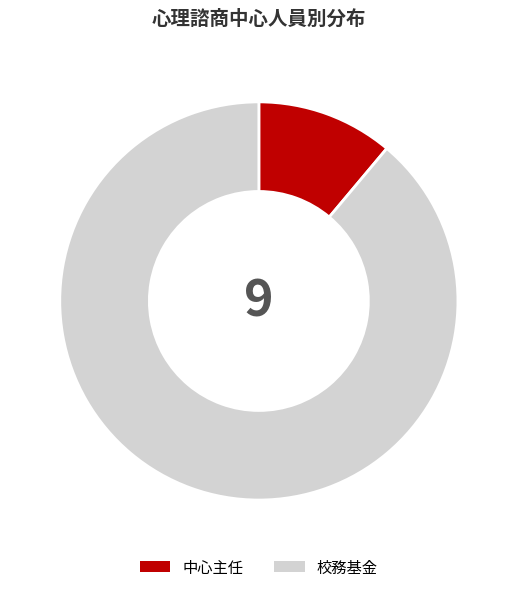

Approximately how many times larger is the value at 校務基金 compared to 中心主任?

8.0